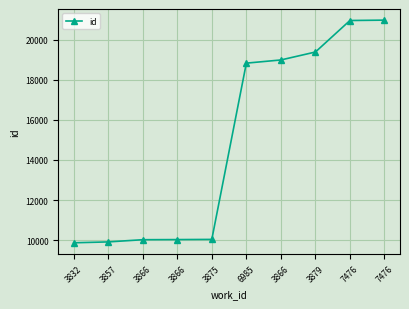

The chart shows a value of 30253 at 7476. True or false?

False